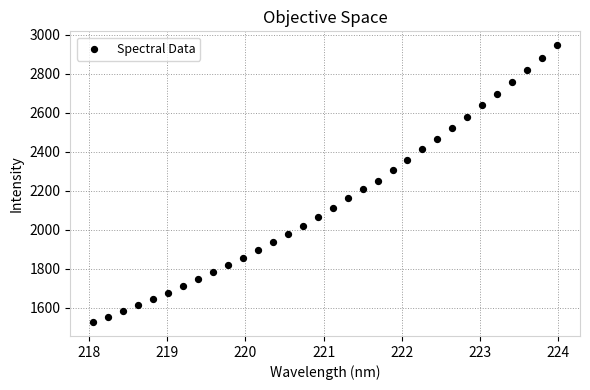

What is the range of Y values (max minus min)?

1420.8